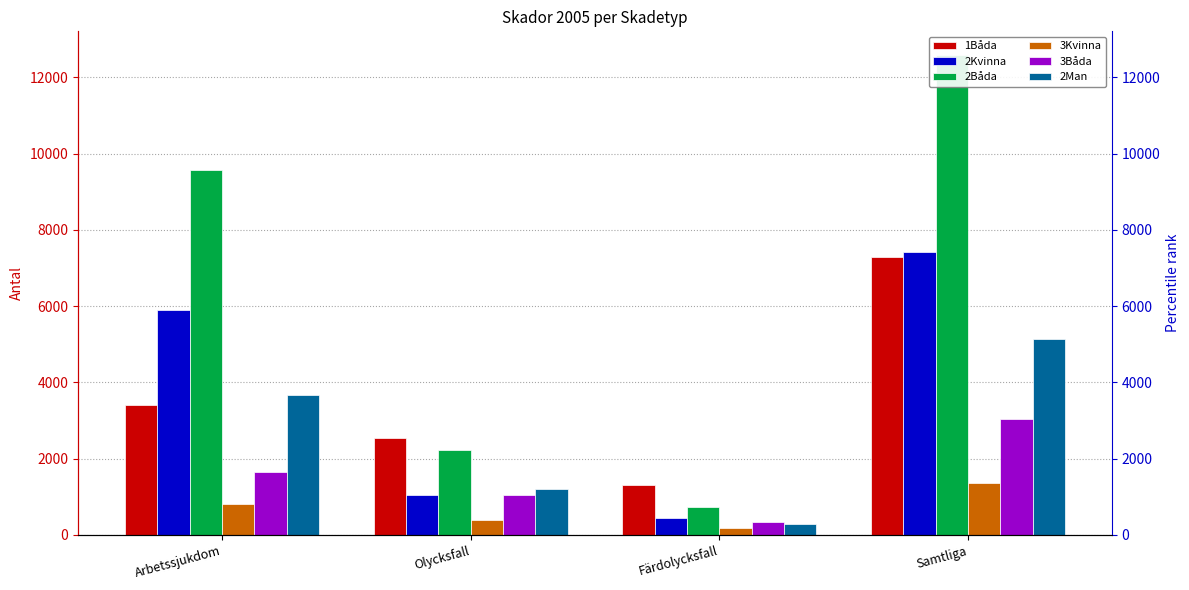

At Samtliga, list the series in order from largest to smallest.

2Båda, 2Kvinna, 1Båda, 2Man, 3Båda, 3Kvinna